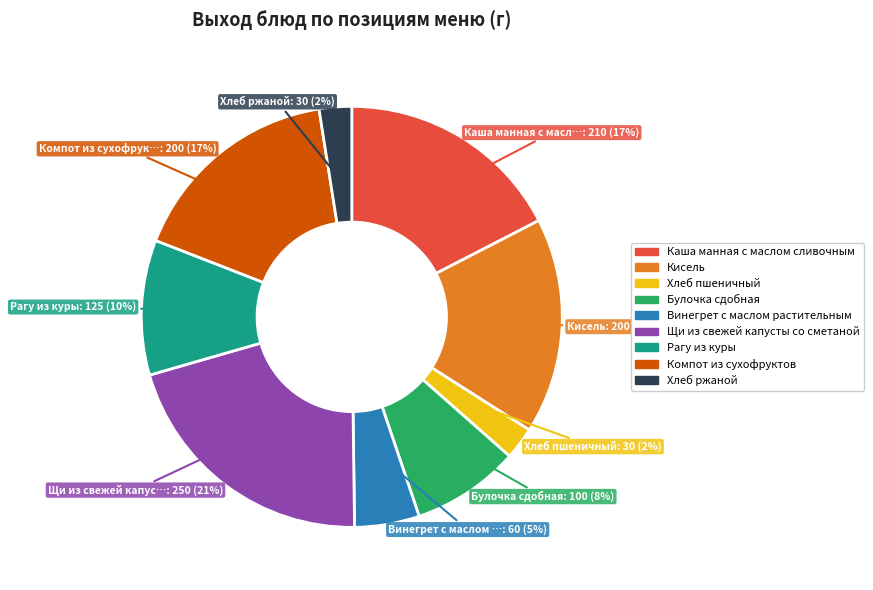

To the nearest percent, what is the combined percentage of Хлеб ржаной and Щи из свежей капусты со сметаной?

23%